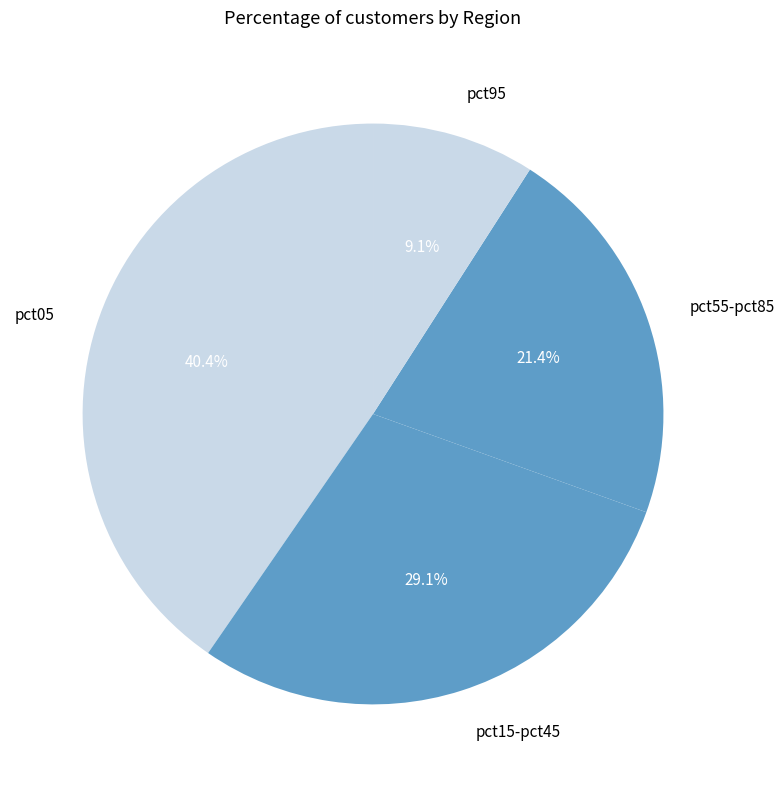

Rank the categories by value from highest to lowest.

pct05, pct15-pct45, pct55-pct85, pct95